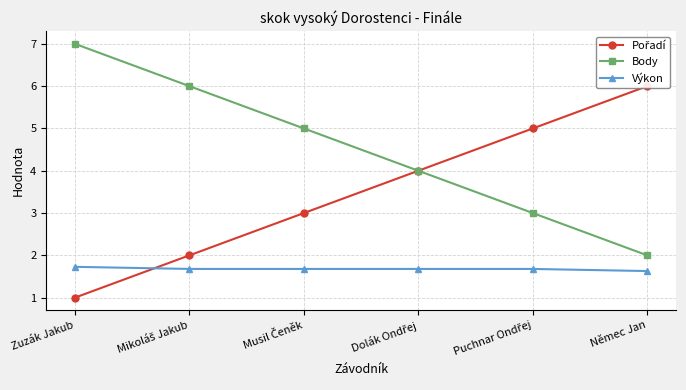

True or false: Body and Pořadí intersect in this chart.

False